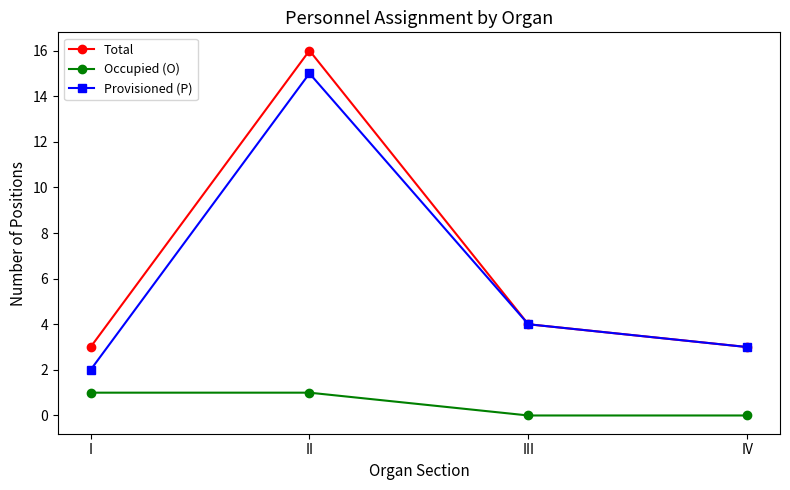

What is the spread (max minus min) of values at III?

4